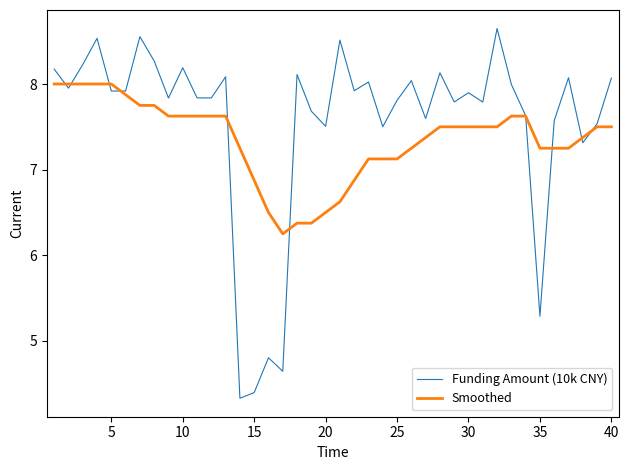

Rank the series by their average value, from highest to lowest.

Funding Amount (10k CNY), Smoothed